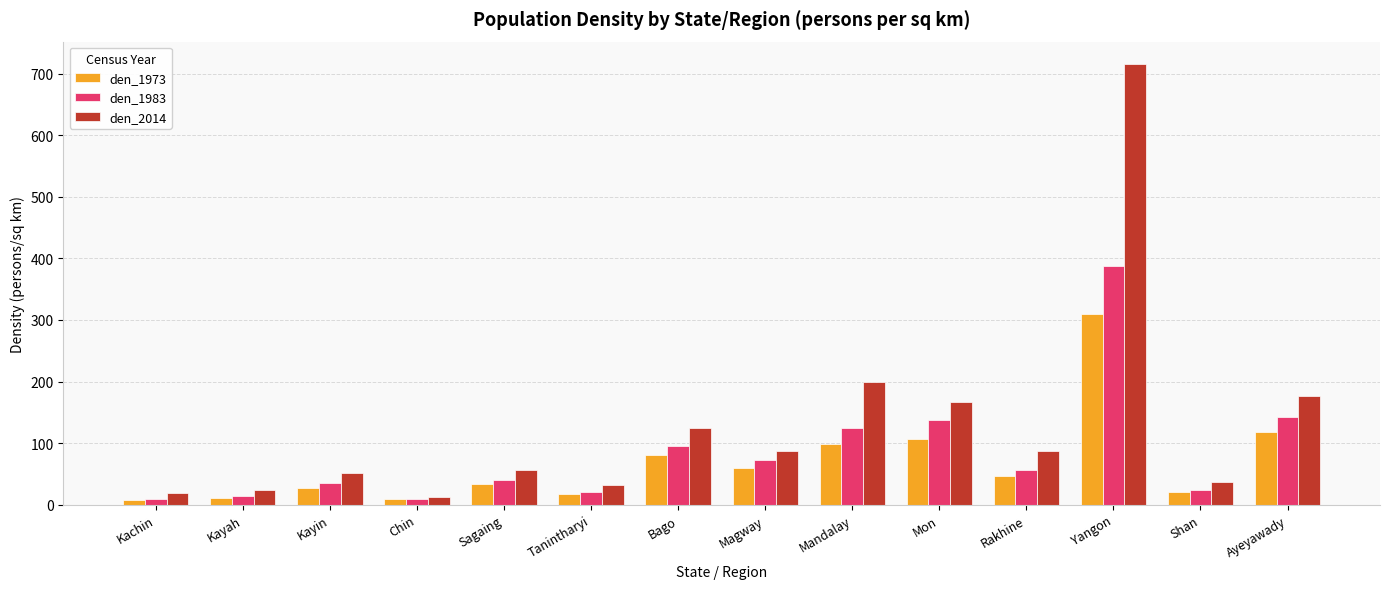

What is the maximum value for den_1983?

387